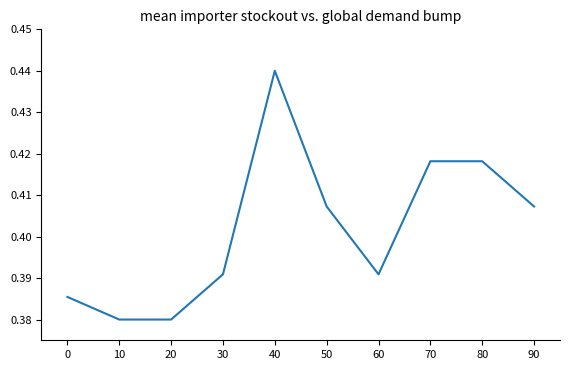

Which label corresponds to the largest value in the chart?

40